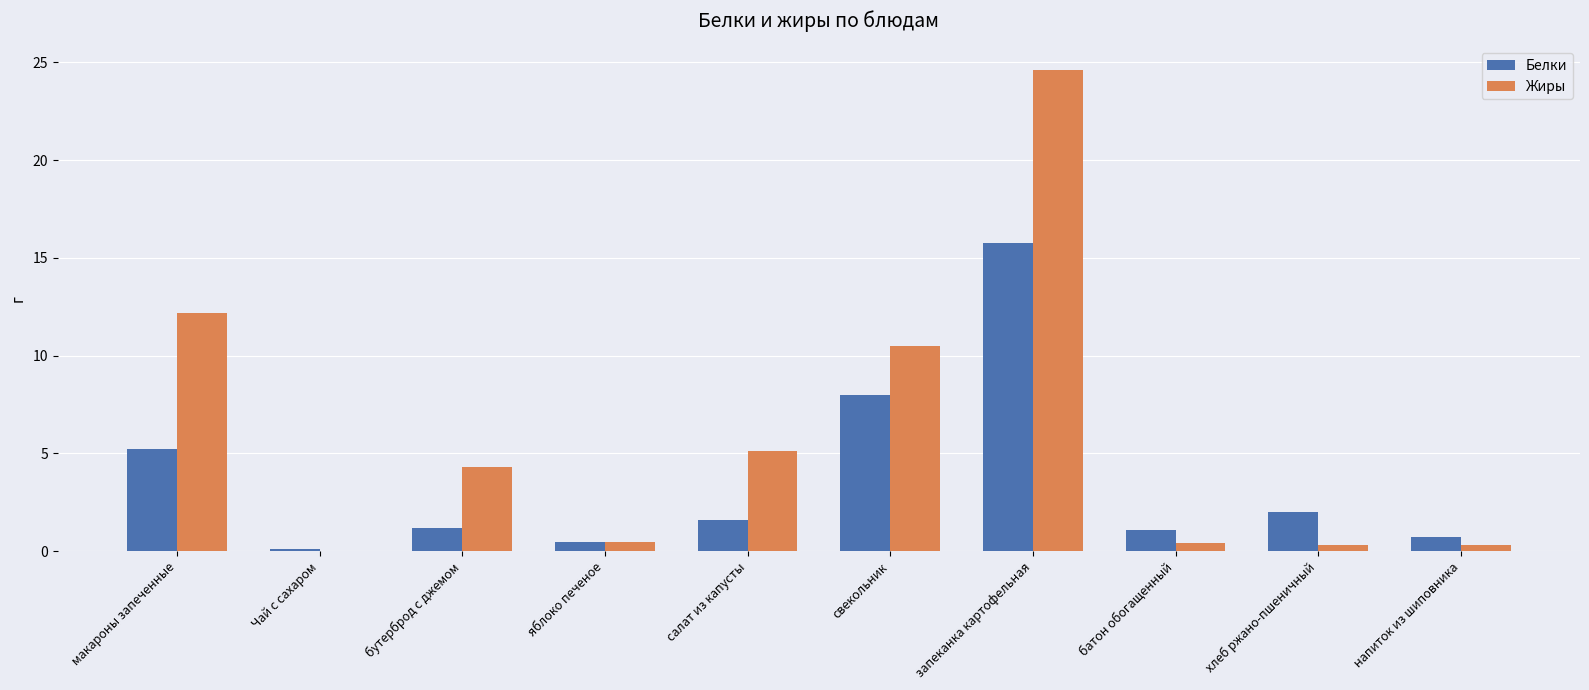

Between Чай с сахаром and салат из капусты, which series saw the biggest shift?

Жиры